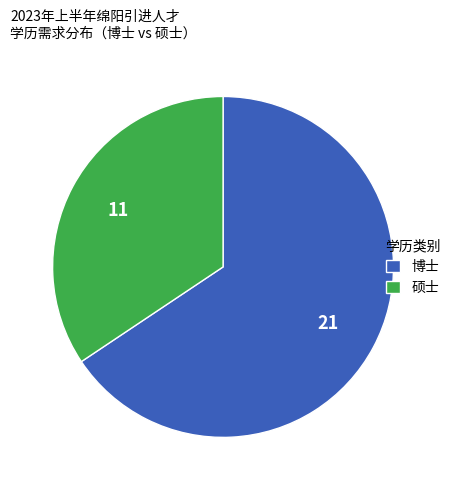

Does any single category account for the majority?

Yes